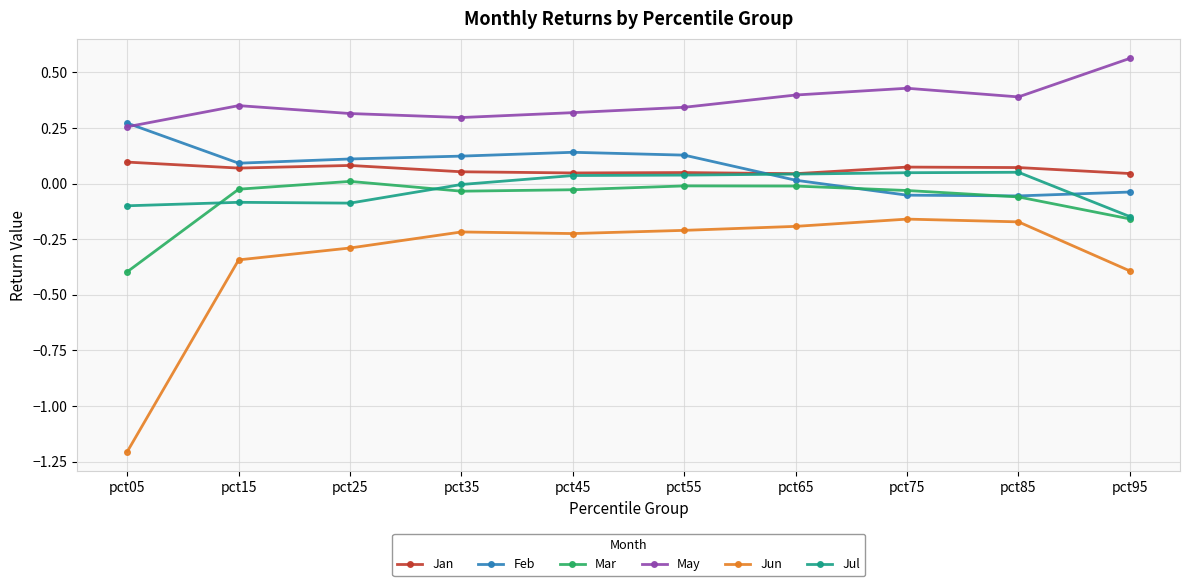

List the series in order of their peak value, highest first.

May, Feb, Jan, Jul, Mar, Jun